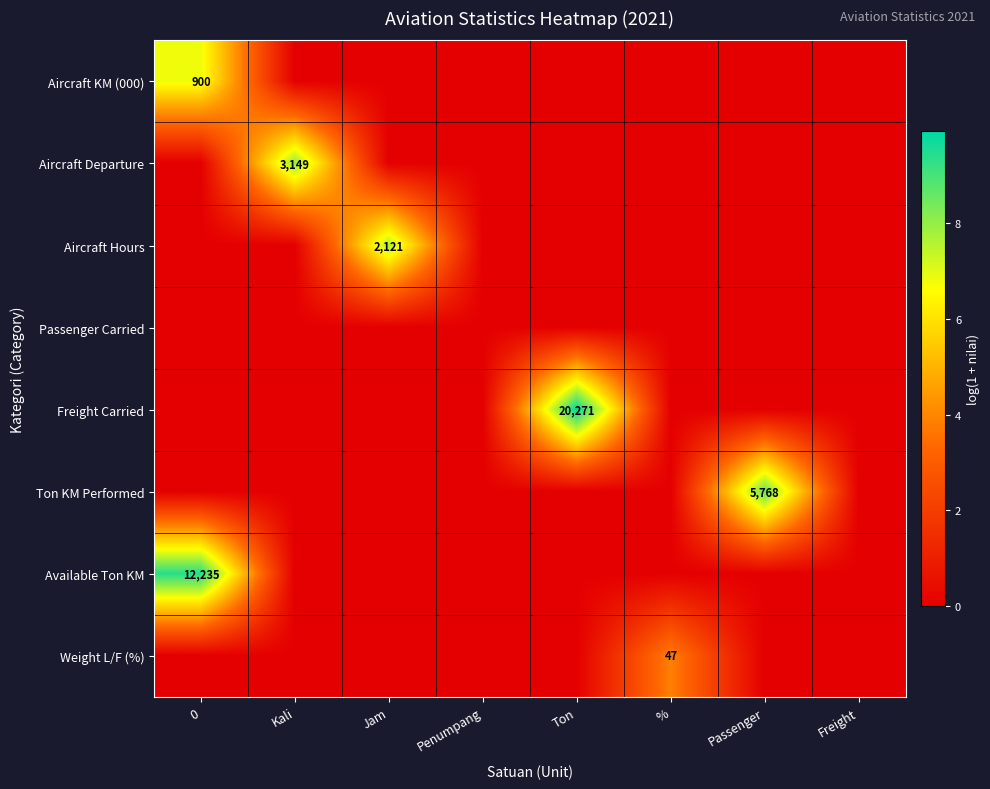

At how many categories does at least one series exceed 6?

5